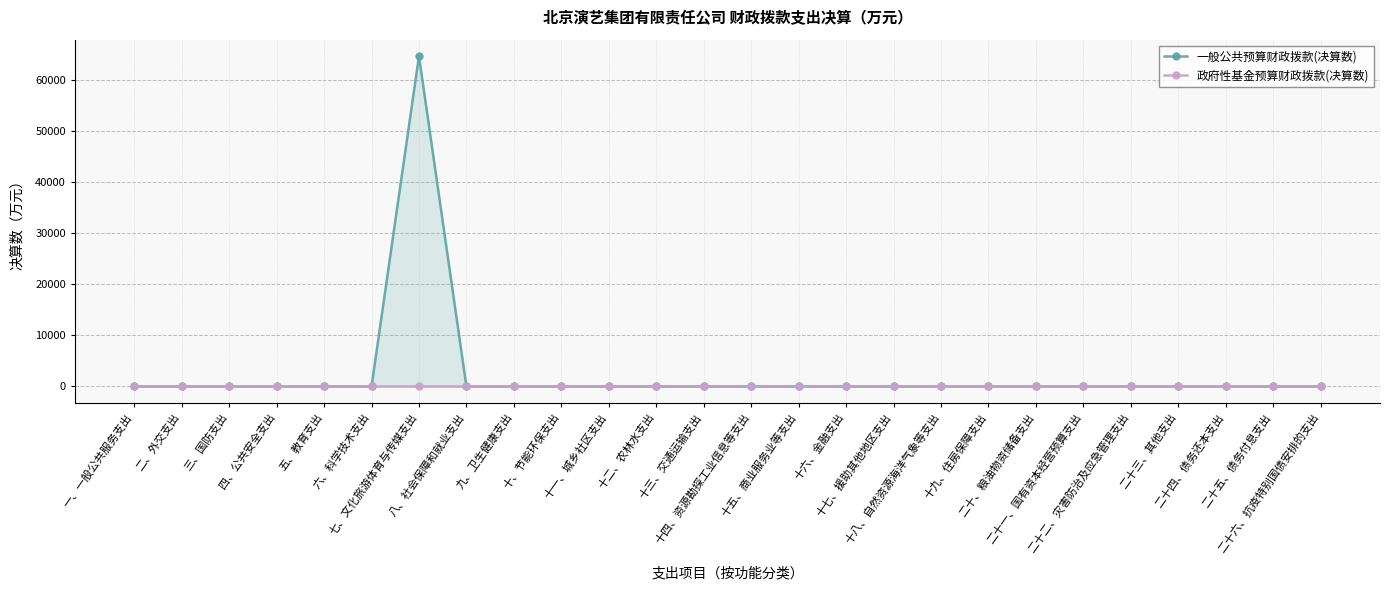

Reading left to right, extract all data points from this chart.

一般公共预算财政拨款(决算数): 0.0	0.0	0.0	0.0	2.8	0.0	64748.4	0.0	0.0	0.0	0.0	0.0	0.0	0.0	0.0	0.0	0.0	0.0	0.0	0.0	0.0	0.0	0.0	0.0	0.0	0.0
政府性基金预算财政拨款(决算数): 0.0	0.0	0.0	0.0	0.0	0.0	0.0	0.0	0.0	0.0	0.0	0.0	0.0	0.0	0.0	0.0	0.0	0.0	0.0	0.0	0.0	0.0	0.0	0.0	0.0	0.0